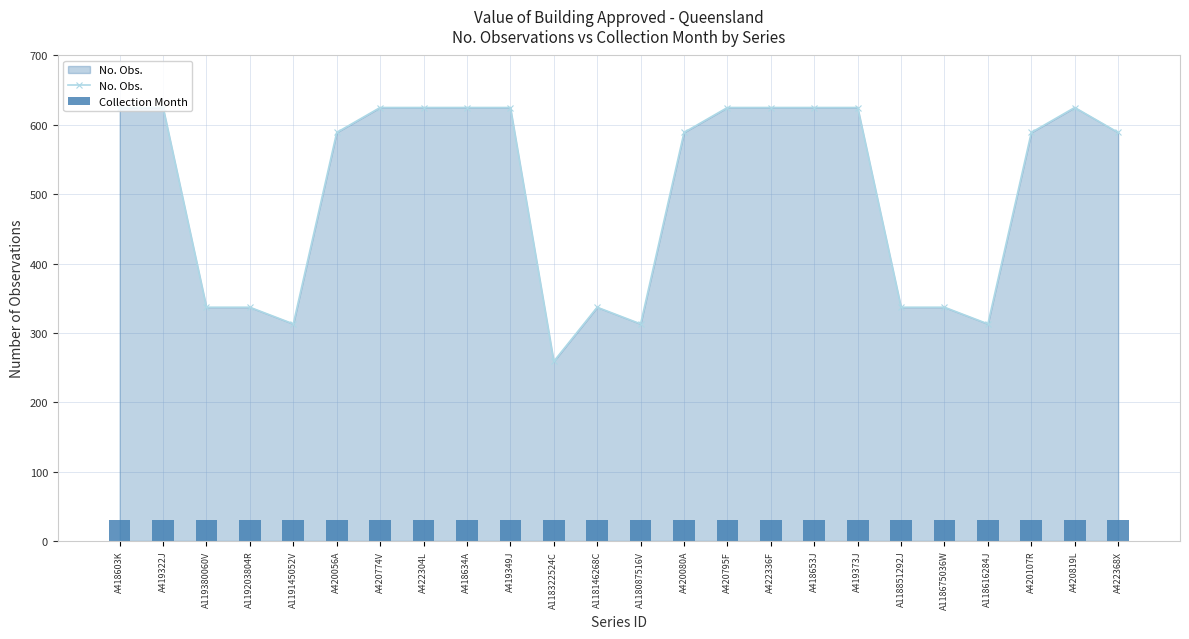

What is the value of the Collection Month bar at the 10th from the left?

30